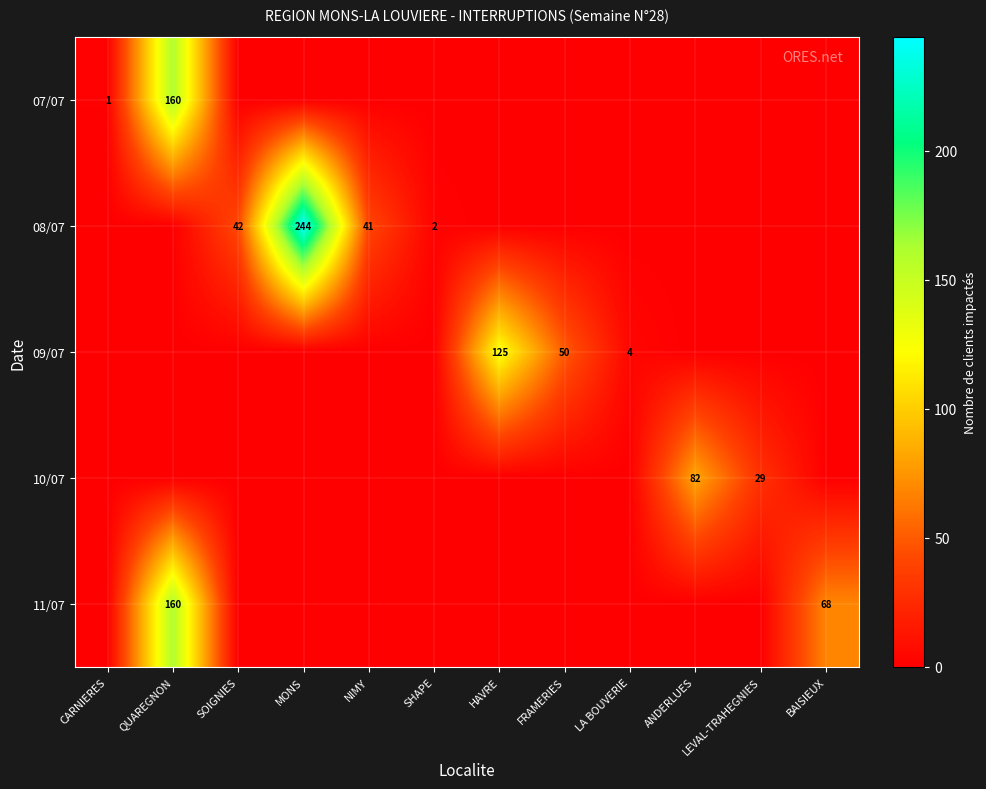

True or false: 11/07 has a value of 68 at BAISIEUX.

True